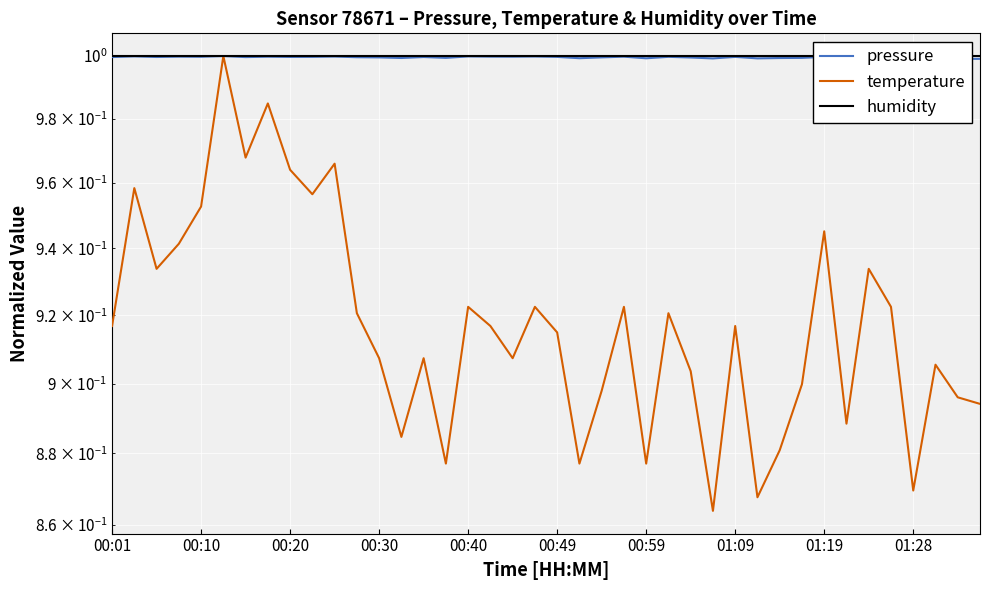

Is it true that pressure equals 1.0 at 00:20?

True